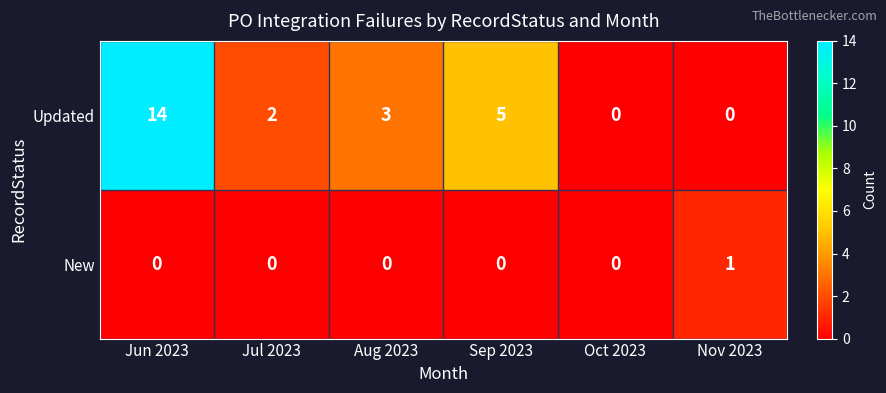

How many data points does each series have?

6